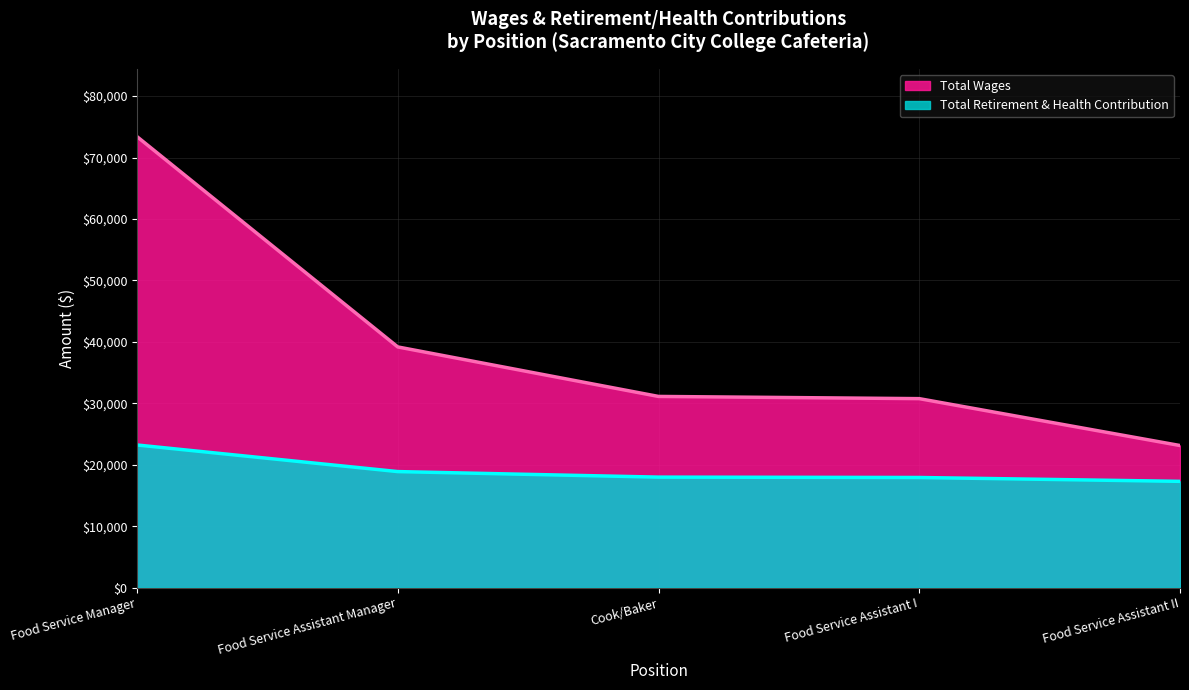

True or false: Total Retirement & Health Contribution has a value of 23915 at Cook/Baker.

False